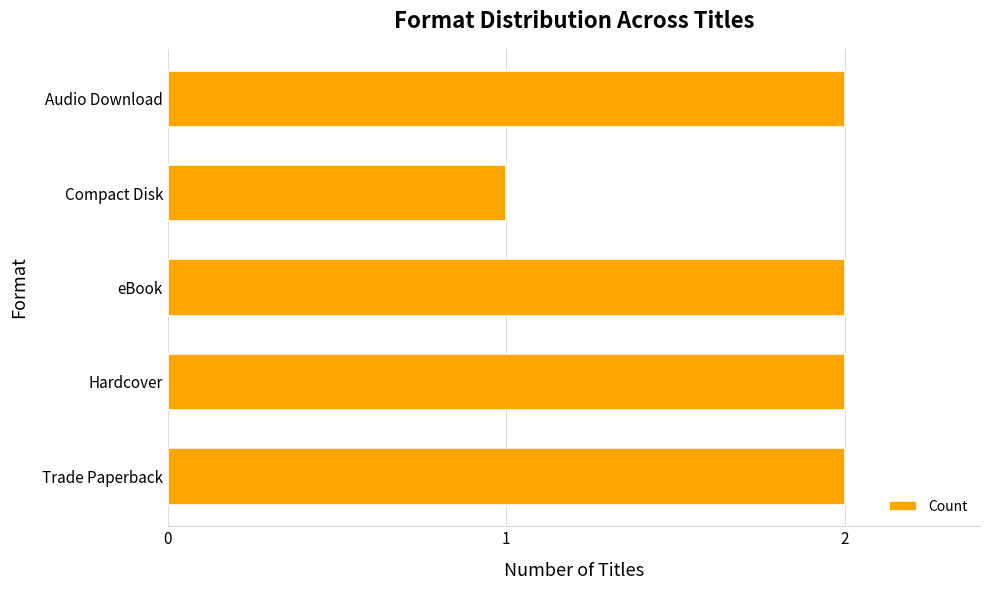

What is the ratio of the value at Compact Disk to the value at Trade Paperback?

0.5